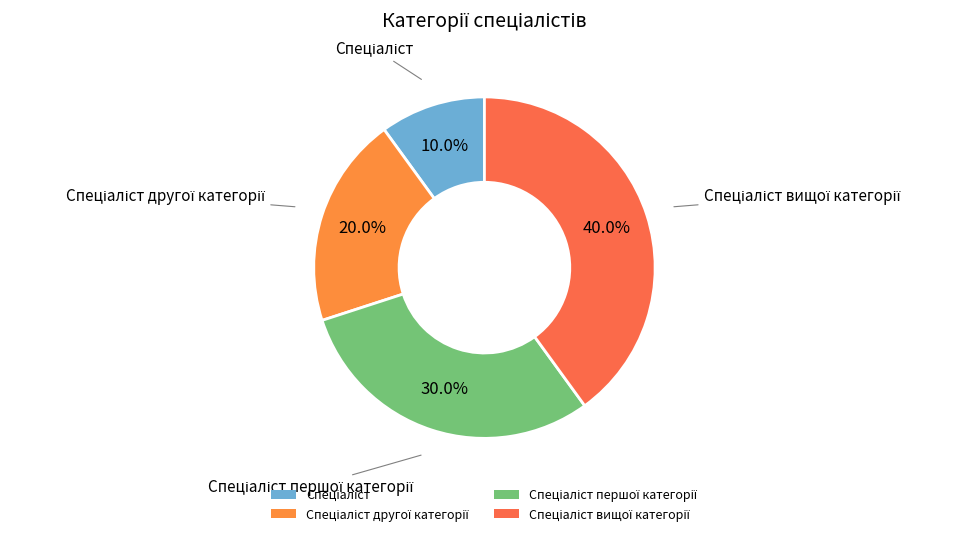

To the nearest percent, what is the average slice percentage?

25%